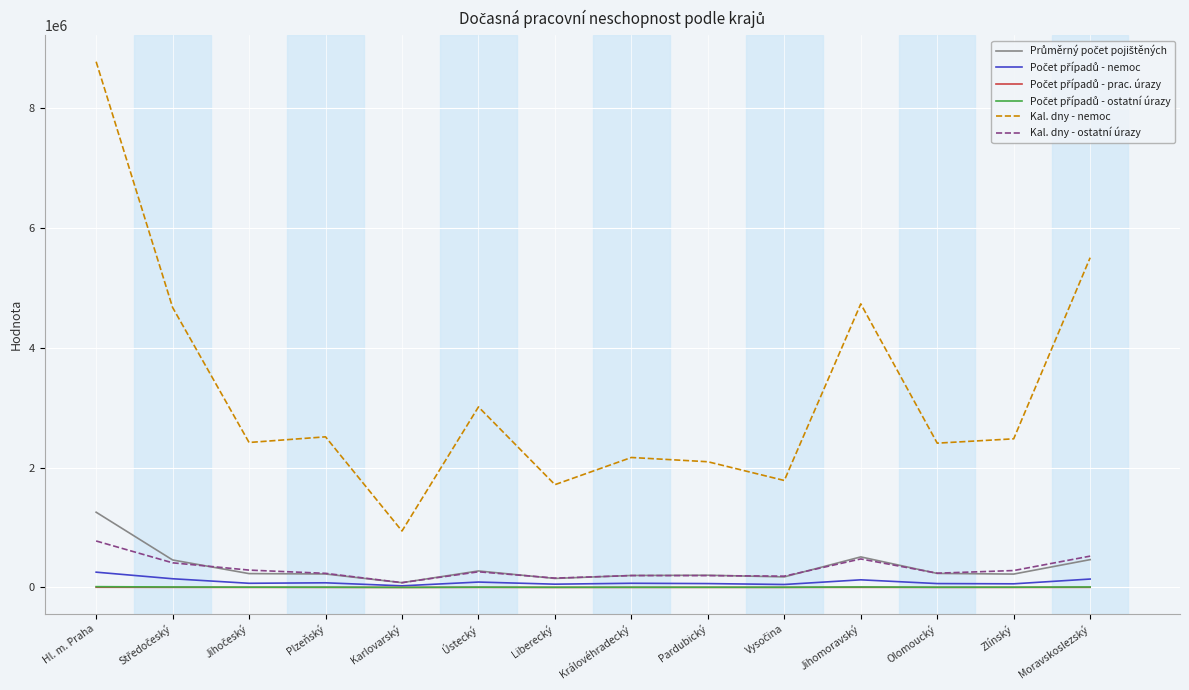

Between Karlovarský and Jihomoravský, which series saw the biggest shift?

Kal. dny - nemoc